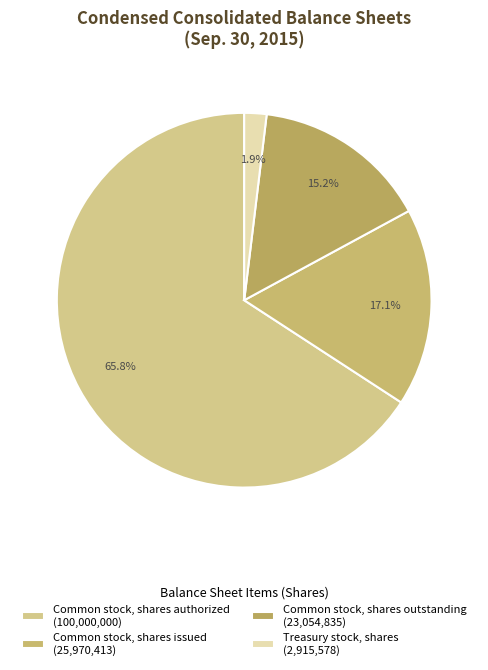

How many segments does this pie chart have?

4